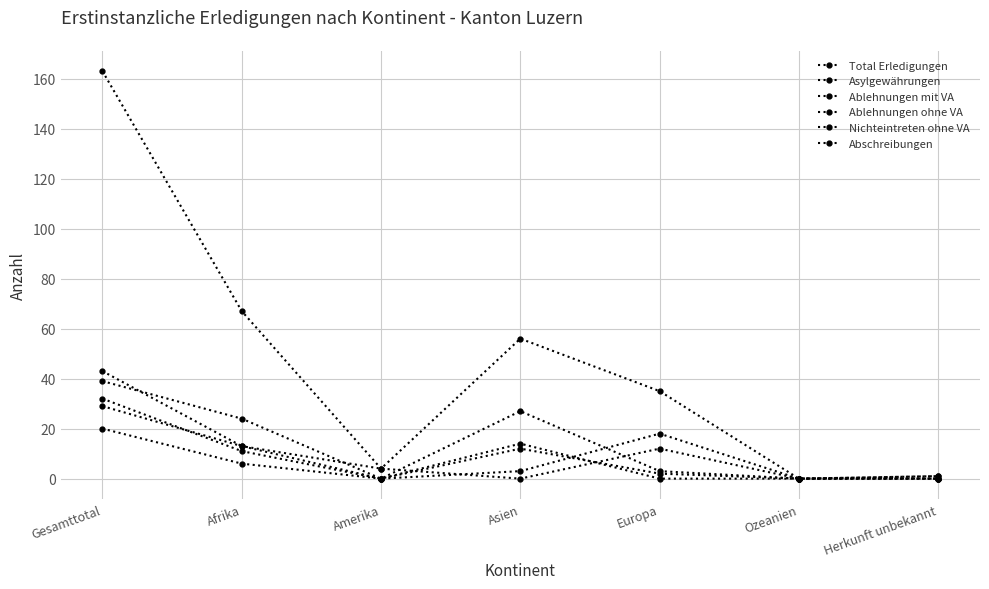

How many values in the Nichteintreten ohne VA series are below 2?

3